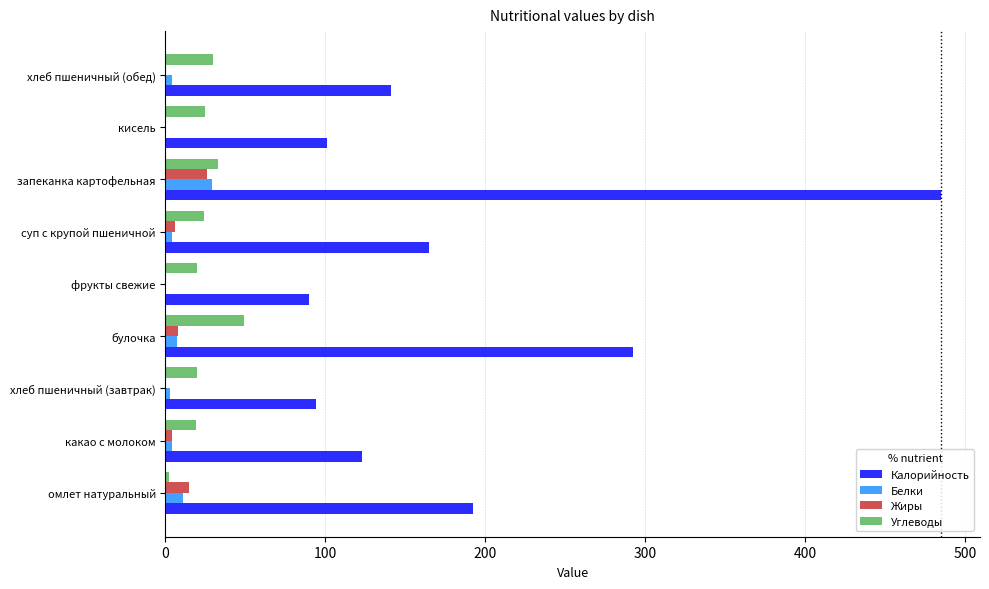

What is the maximum value for Углеводы?

49